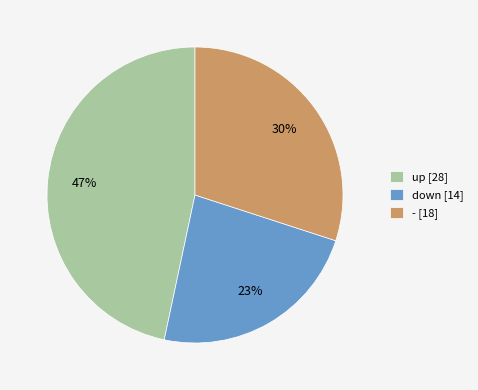

What is the smallest slice in the pie chart?

down